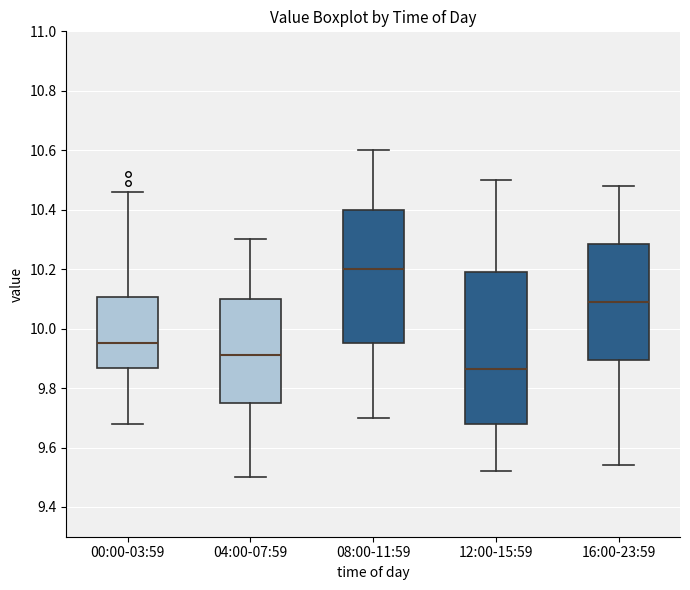

Where does the upper whisker of the box for 04:00-07:59 end on the y-axis? The values are not printed on the chart, so give them approximately, as read against the axis.

10.30